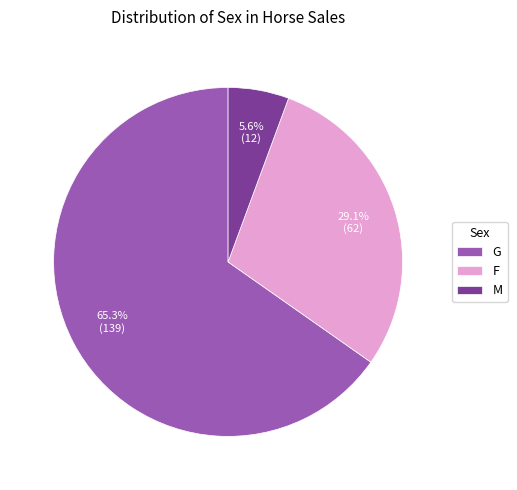

To the nearest percent, what is the difference between the G and M slice percentages?

60%